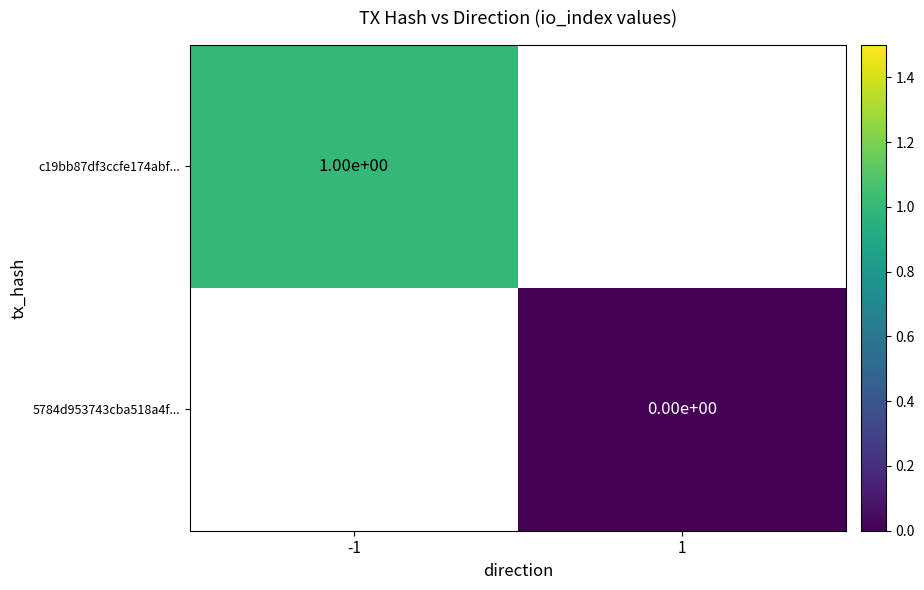

The c19bb87df3ccfe174abf... series shows 1 at -1. True or false?

True